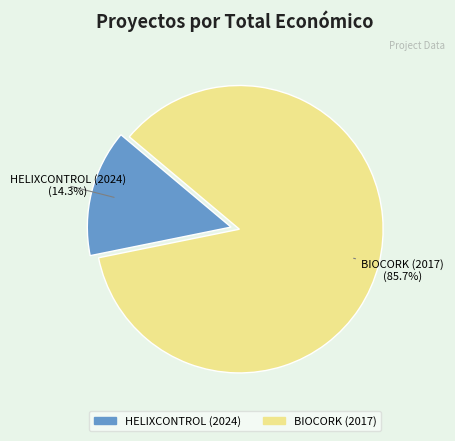

How many slices are in this pie chart?

2